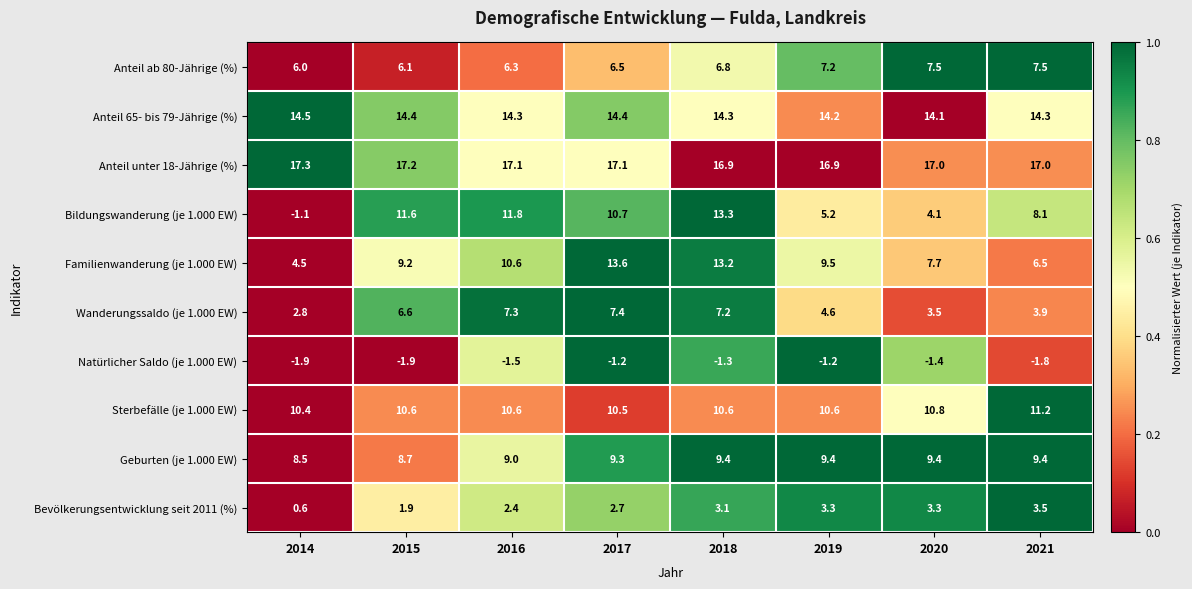

What is the approximate value of Anteil ab 80-Jährige (%) at 2016?

6.3